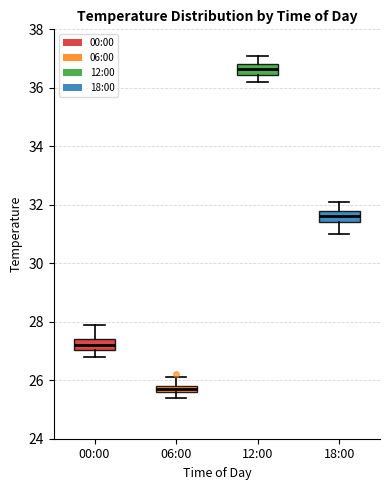

Which box has the highest median line?

12:00